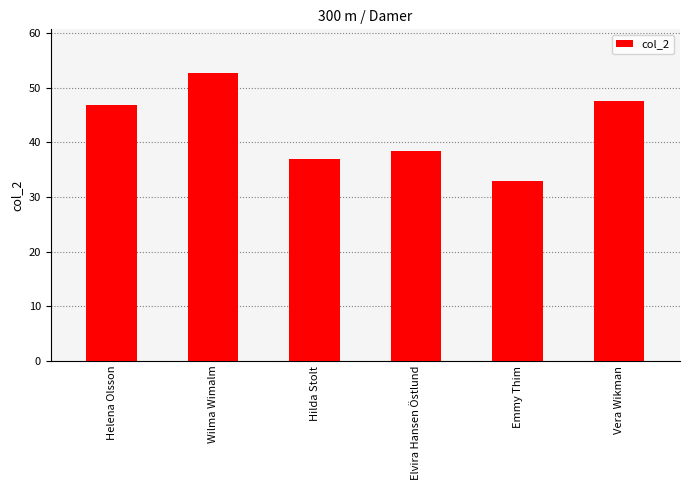

Where does the data first go above 46?

Helena Olsson